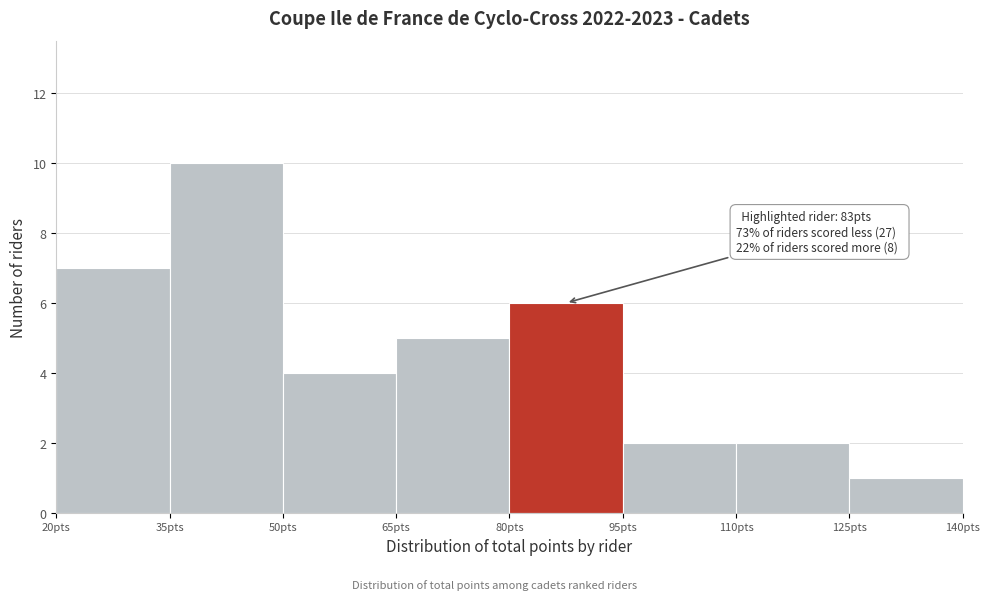

Which range on the x-axis has the tallest bar?

35 to 50